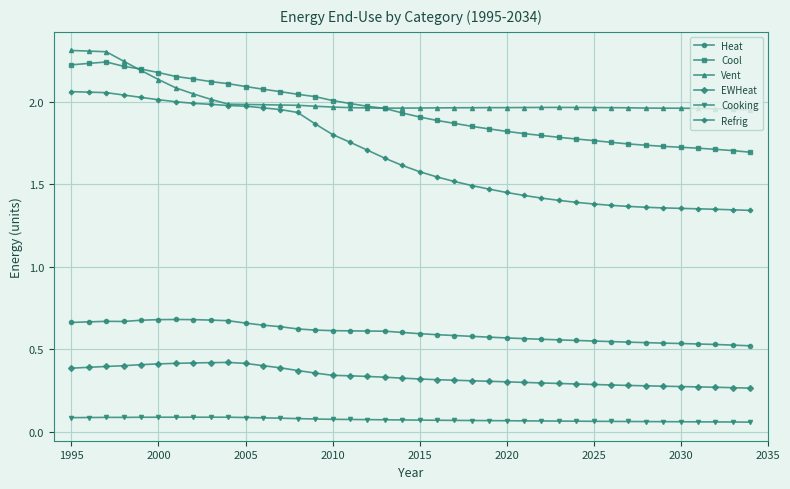

True or false: Cool and Refrig cross at least once.

False